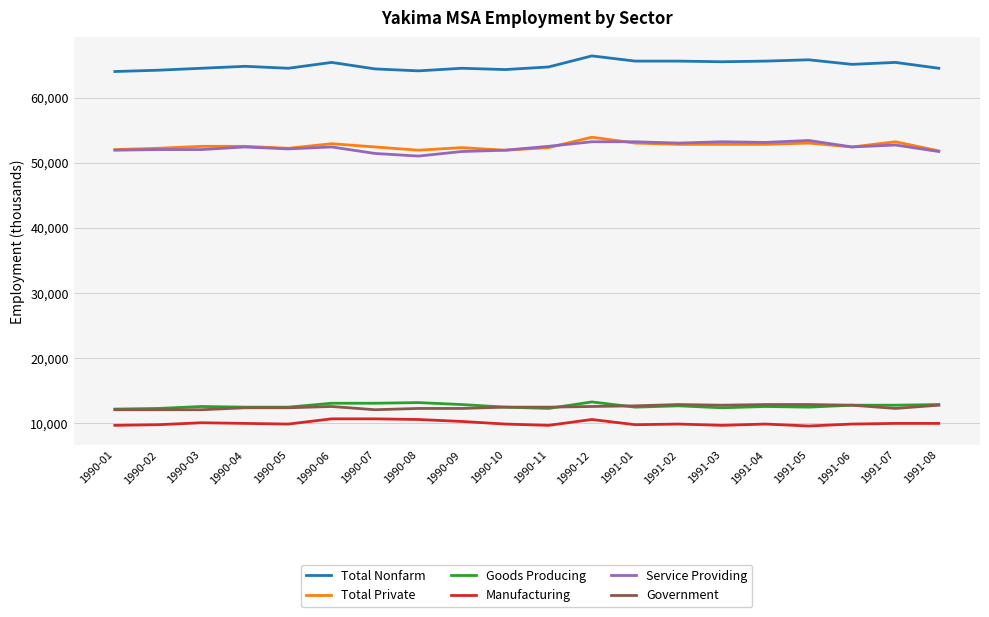

What is the spread (max minus min) of values at 1991-05?

56300